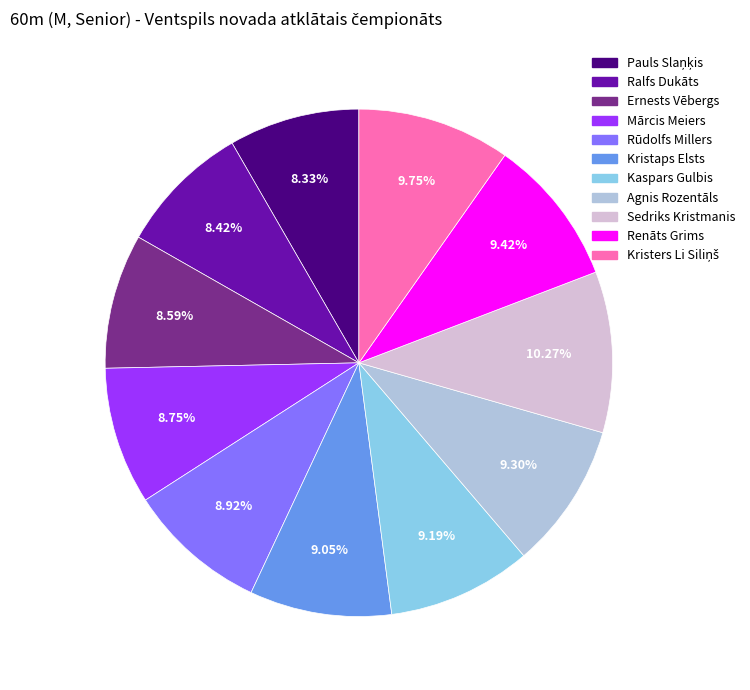

How many segments does this pie chart have?

11